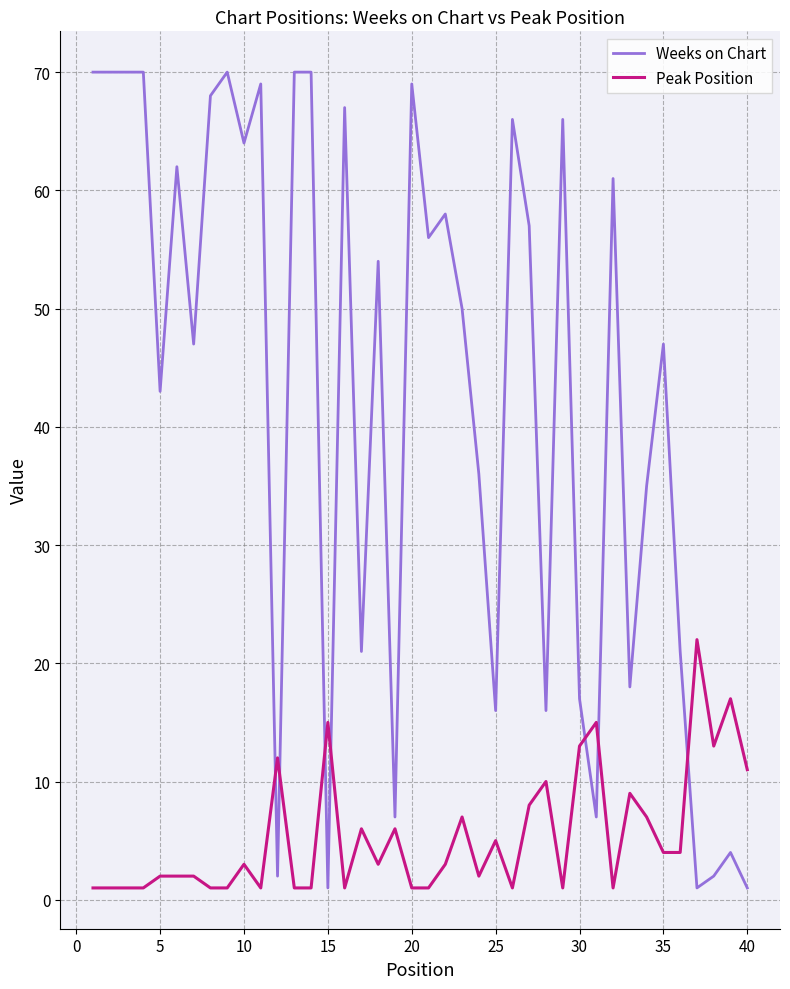

What is the minimum value shown in the chart?

1